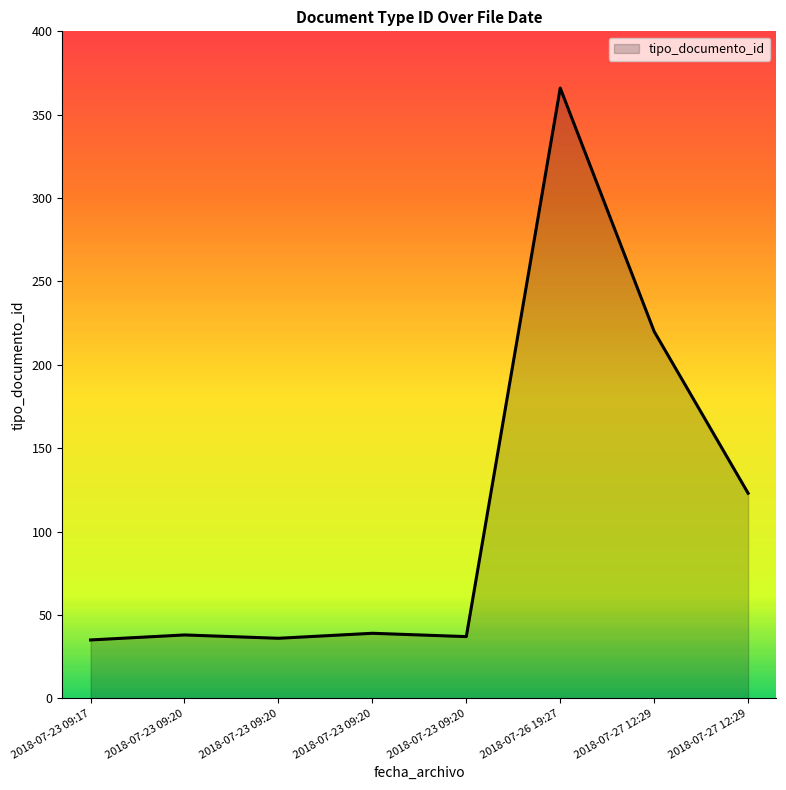

Does the chart have visible grid lines?

No